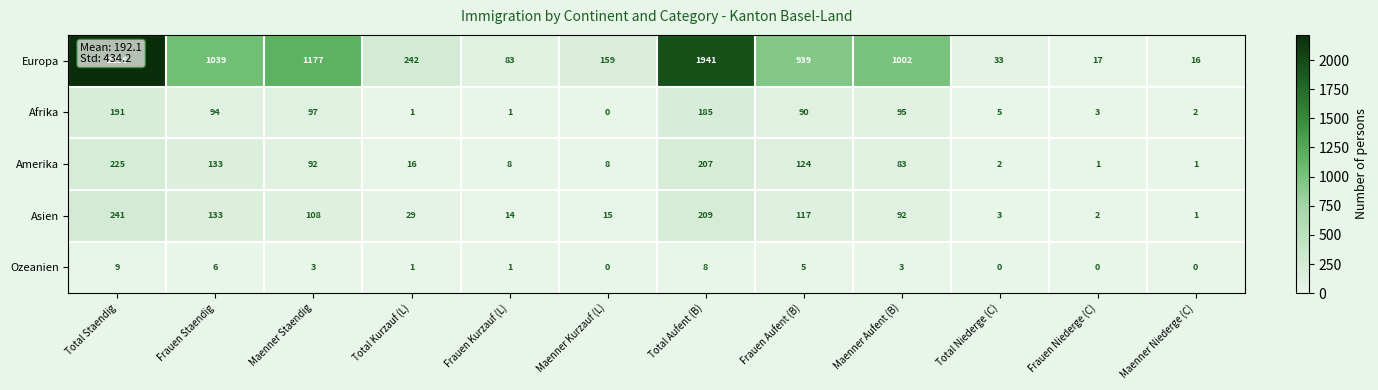

At which category is the sum across all series the highest?

Total Staendig